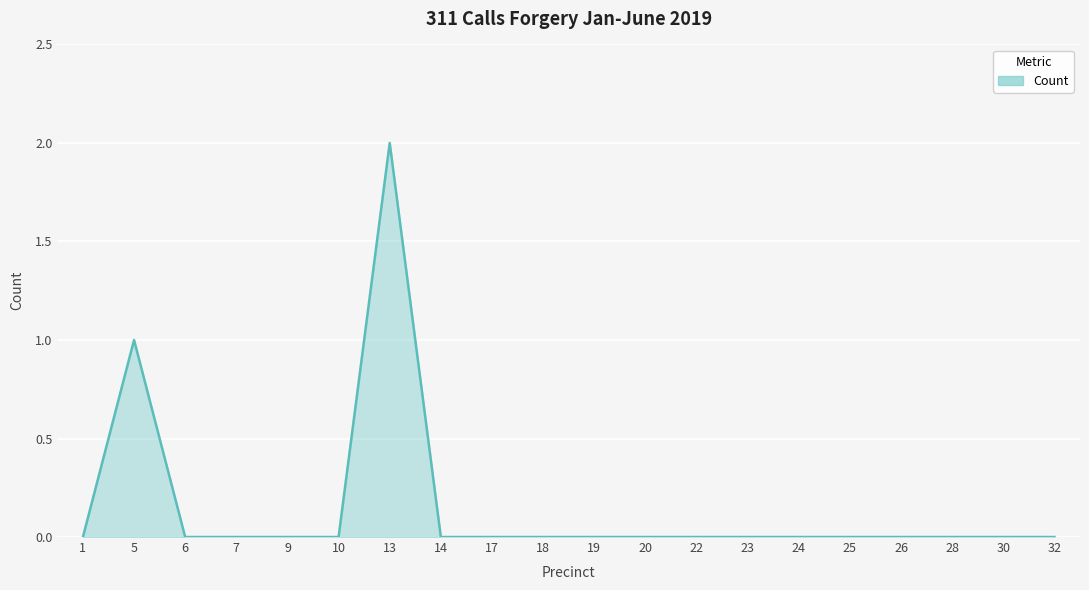

What is the ratio of the value at 5 to the value at 13?

0.5